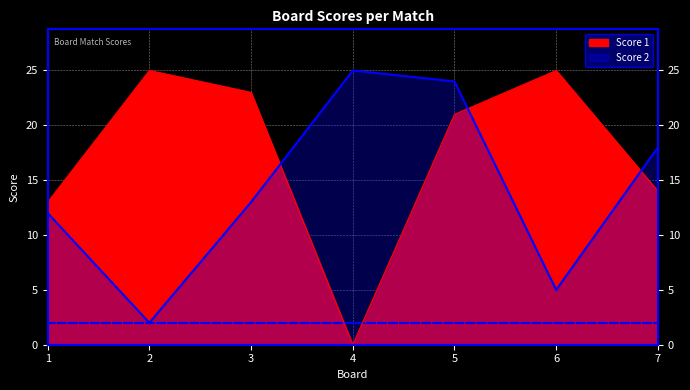

True or false: Score 1 has more than 0 points higher than both neighbors.

True